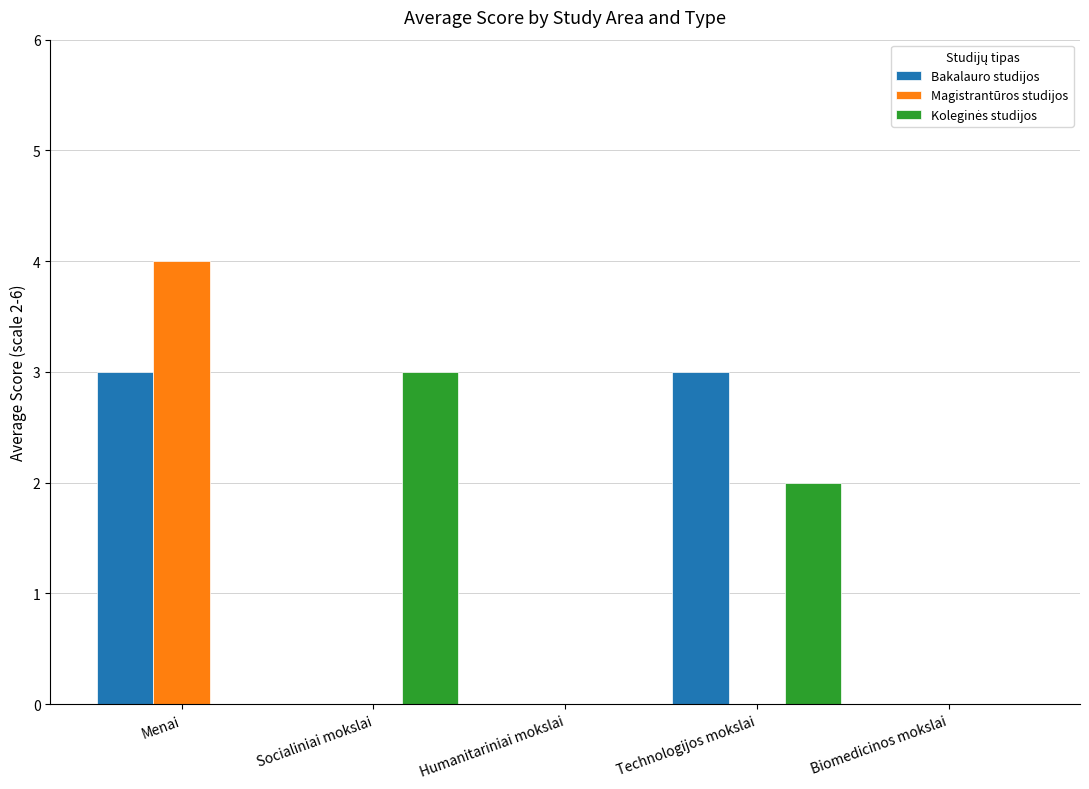

What is the sum of all Bakalauro studijos values?

6